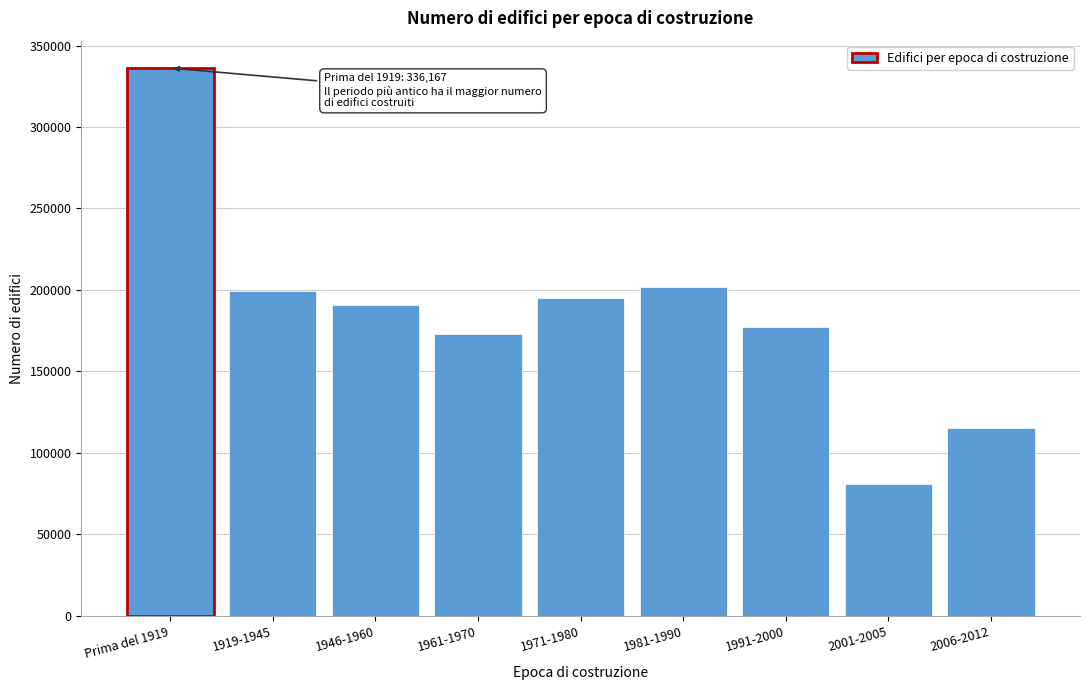

Reading left to right, list all the values displayed in this chart.

336167	199566	190698	173231	195279	201650	177049	80856	115558